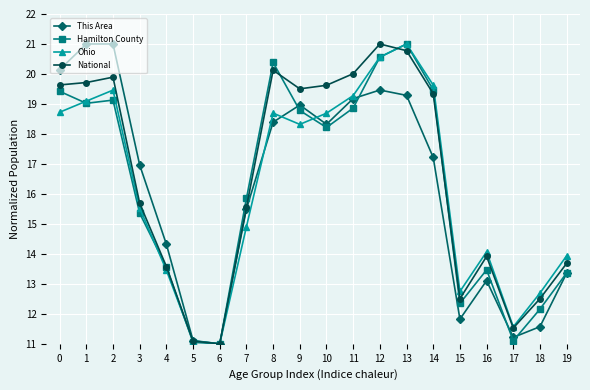

What is the difference between the second highest and minimum values in the Ohio series?

9.6